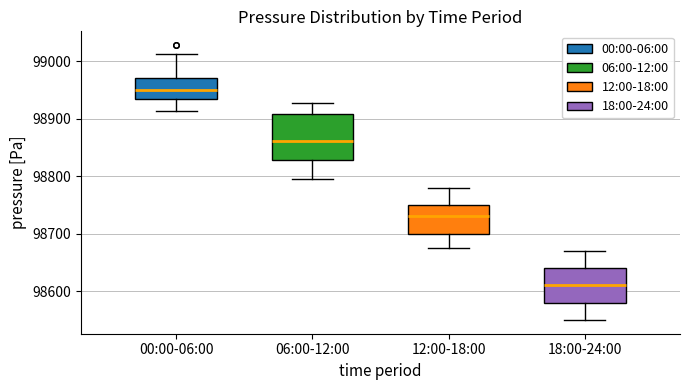

Reading left to right, read every box against the y-axis: the position of its median line, the range the box covers, and the ends of its whiskers. The values are not printed on the chart, so give them approximately, as read against the axis.

00:00-06:00: median 98950, box 98930 to 98970, whiskers 98910 to 99010
06:00-12:00: median 98860, box 98830 to 98910, whiskers 98800 to 98930
12:00-18:00: median 98730, box 98700 to 98750, whiskers 98680 to 98780
18:00-24:00: median 98610, box 98580 to 98640, whiskers 98550 to 98670